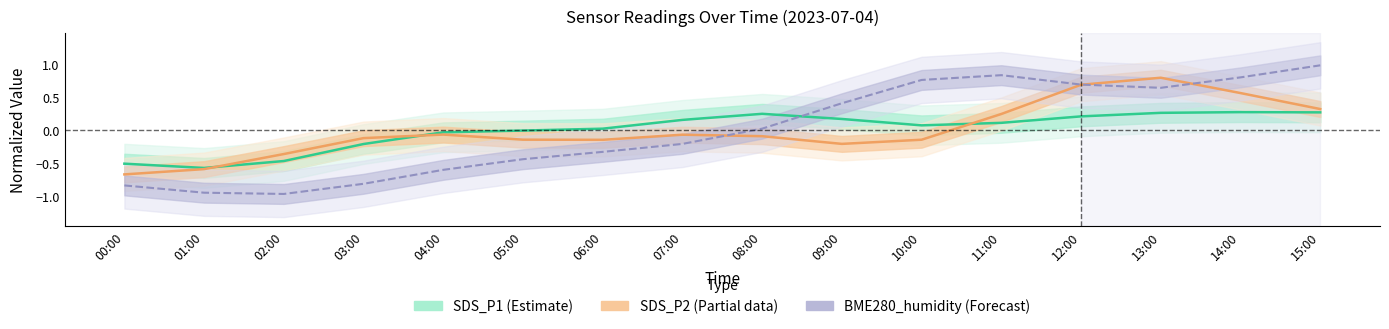

What is the value of the SDS_P2 (Partial) point at the 12th from the left?

0.2